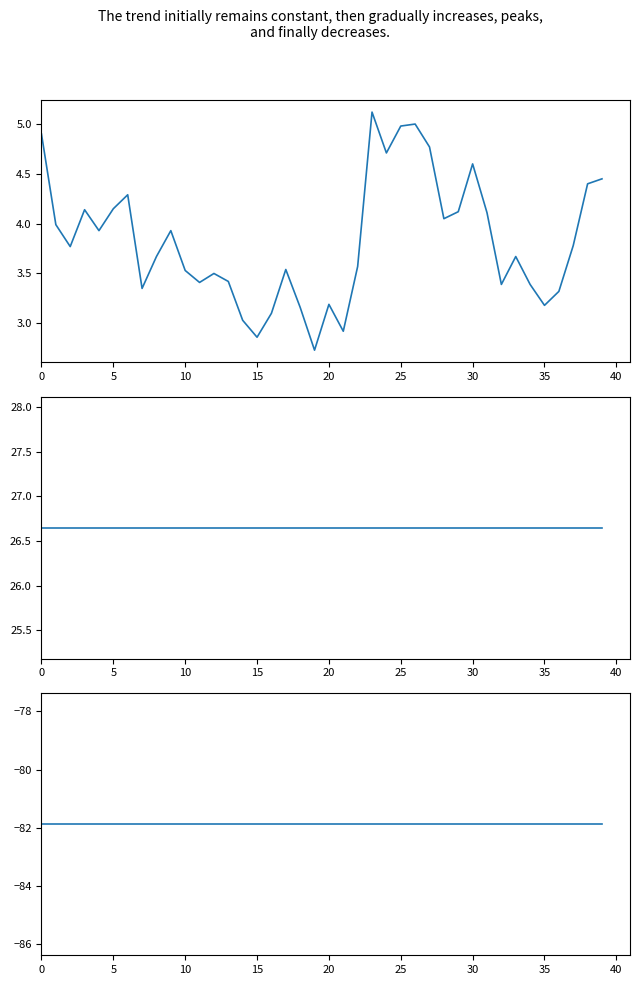

Is the value of latitude at 22 greater than the value of longitude at 26?

Yes